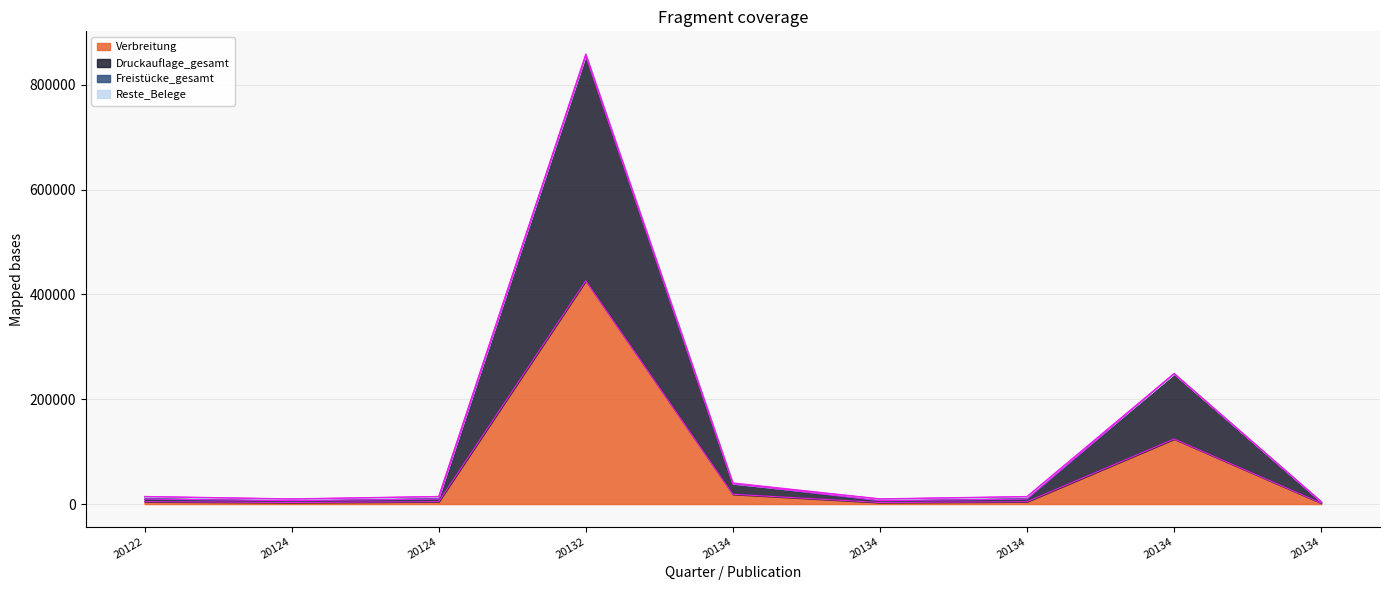

Does the chart display data point markers on the line(s)?

No